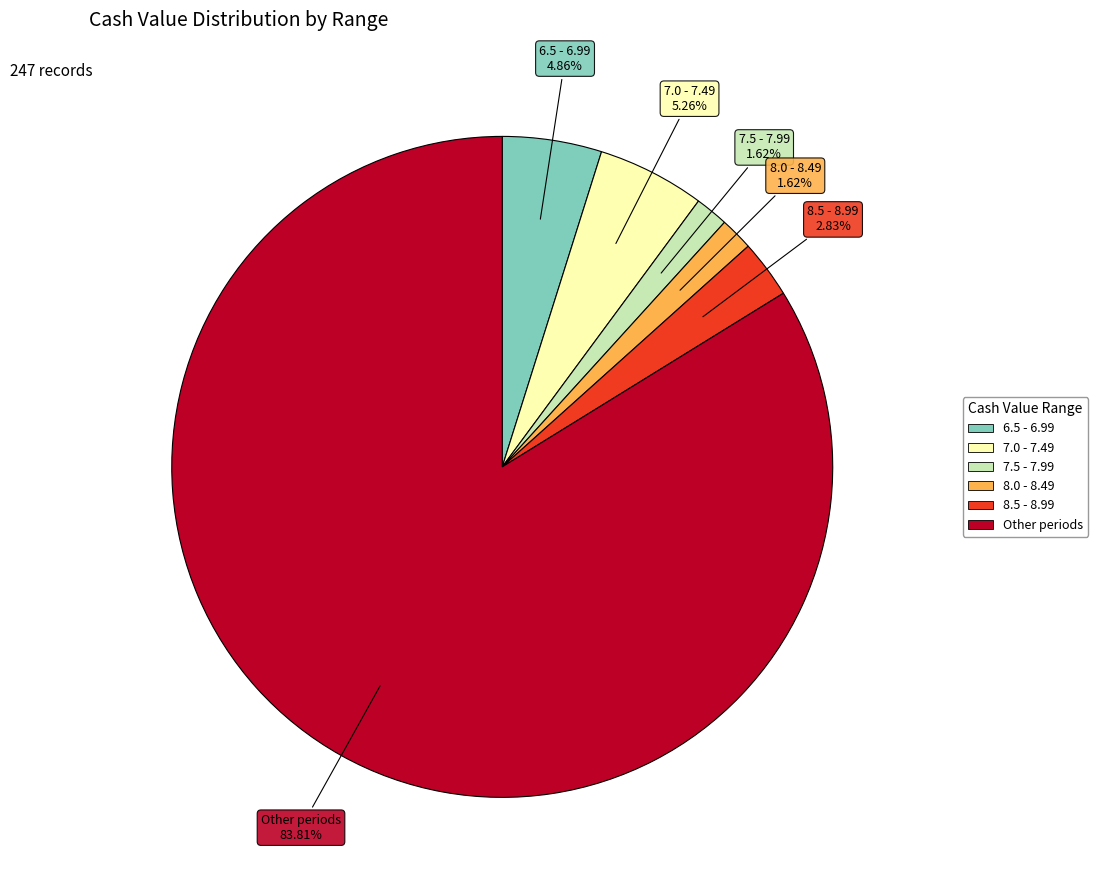

Is there any slice that represents more than half of the pie?

Yes